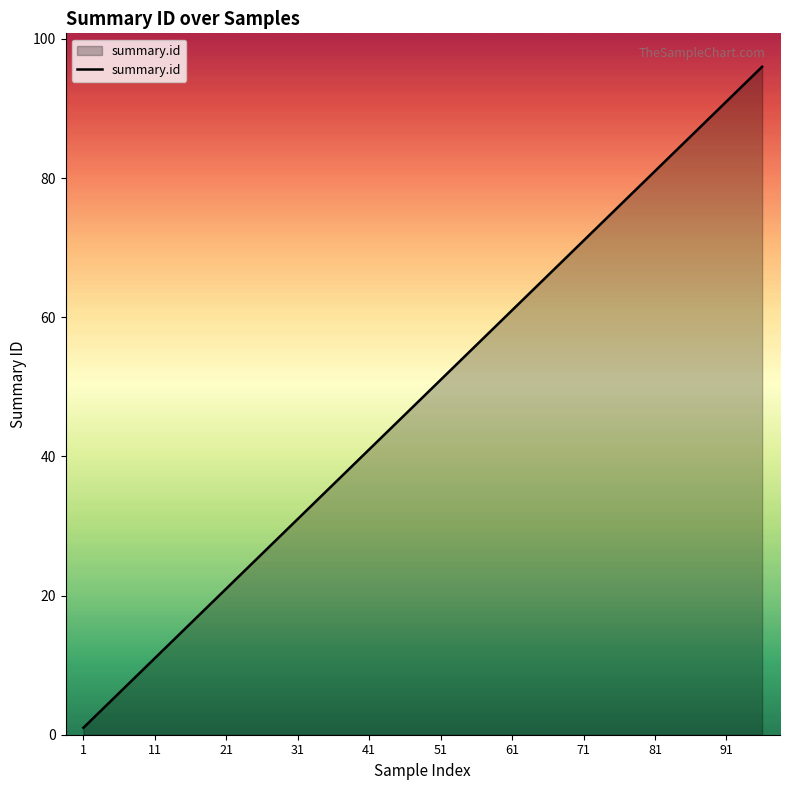

What is the maximum value shown in the chart?

96